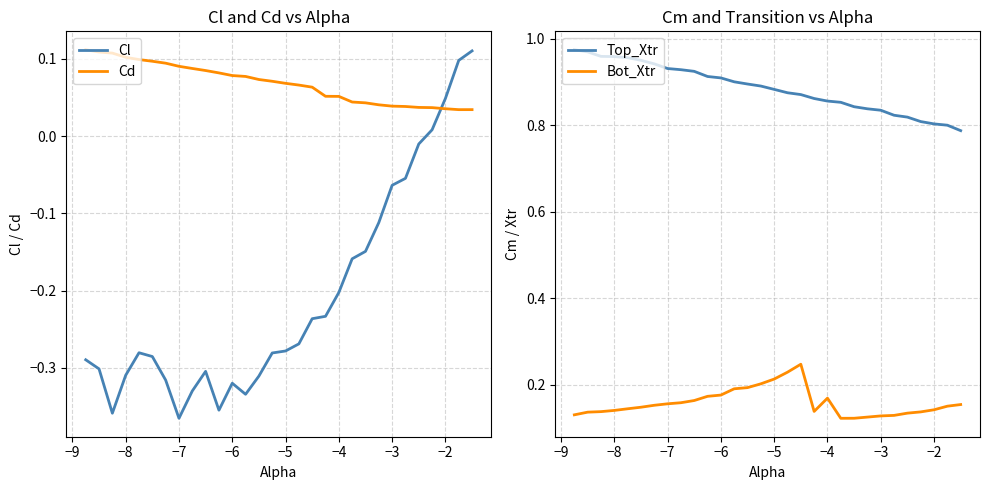

True or false: Cl and Cd cross at least once.

True